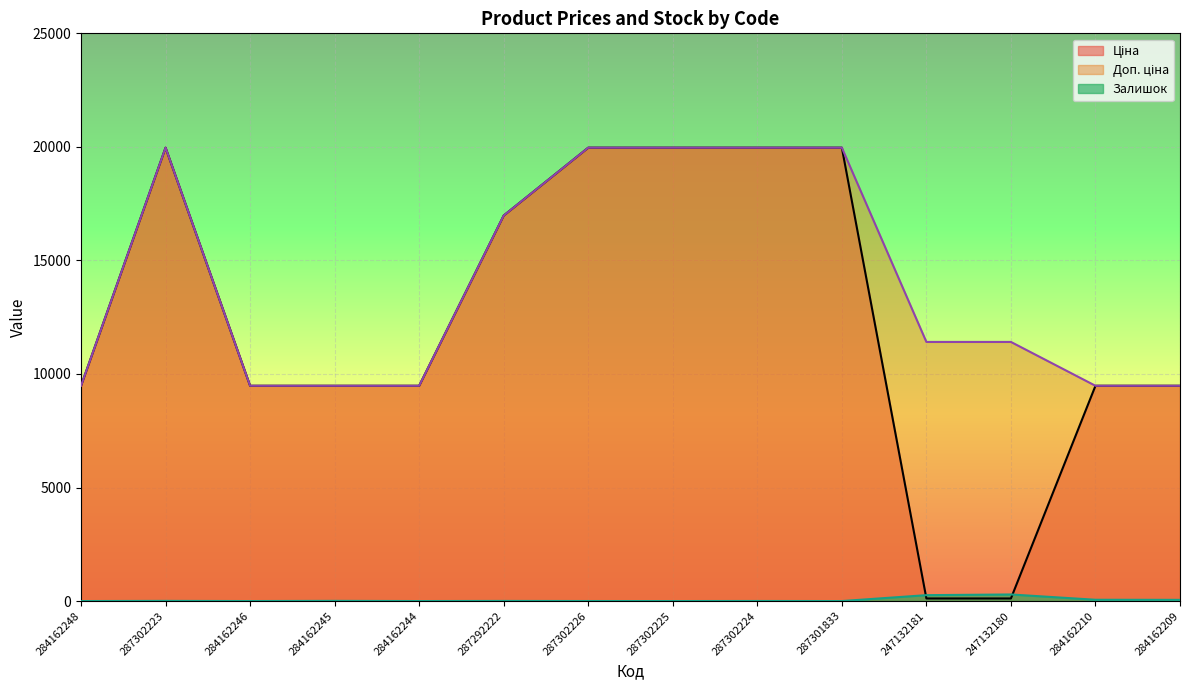

Reading left to right, transcribe all the data shown in this chart.

Ціна: 9480.1	19964.2	9480.1	9480.1	9480.1	16976.3	19964.2	19964.2	19964.2	19964.2	114.1	114.1	9480.1	9480.1
Доп. ціна: 9480.1	19964.2	9480.1	9480.1	9480.1	16976.3	19964.2	19964.2	19964.2	19964.2	11410.0	11410.0	9480.1	9480.1
Залишок: 0.0	7.0	0.0	8.0	0.0	5.0	1.0	0.0	3.0	0.0	260.0	290.0	57.0	53.0